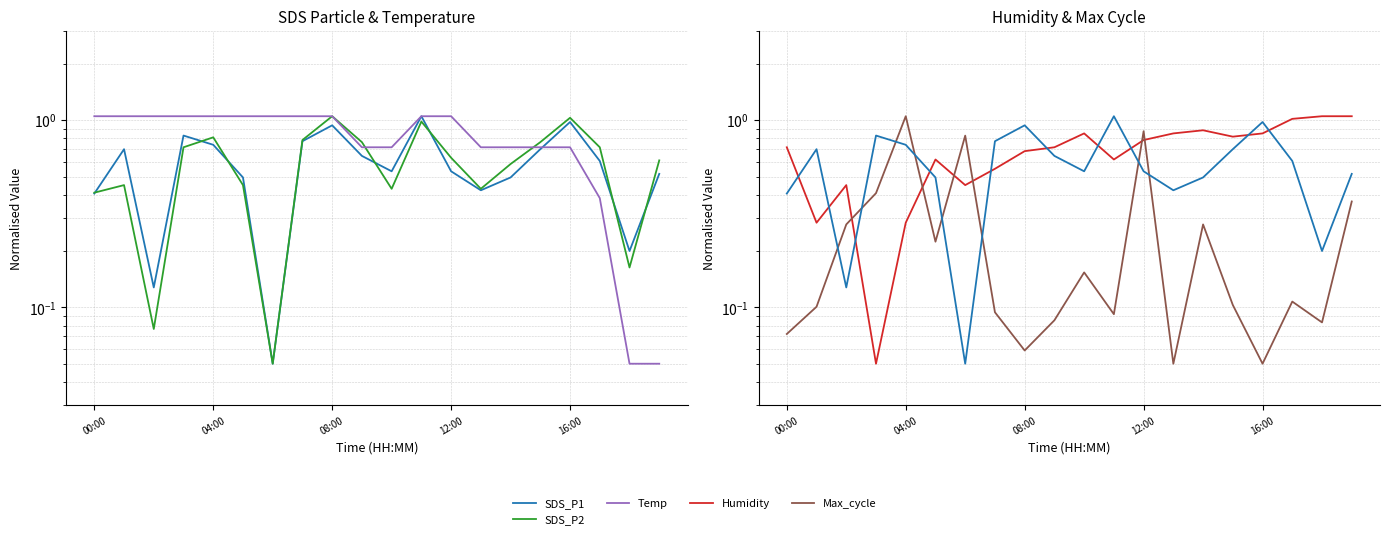

How many lines are shown in the chart?

5